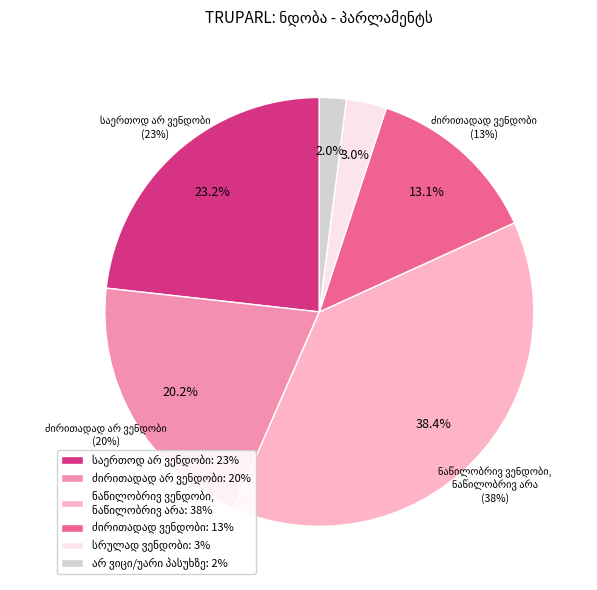

To the nearest percent, what percentage of the pie is ნაწილობრივ ვენდობი,
ნაწილობრივ არა?

38%